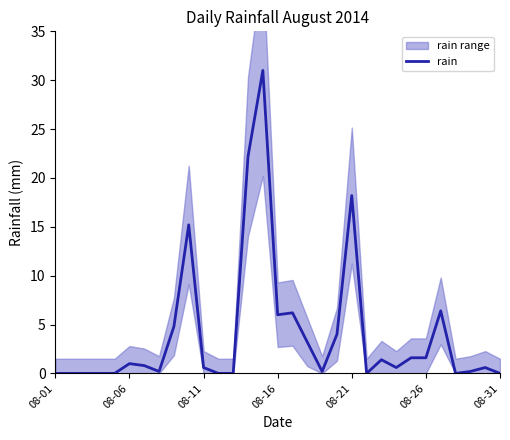

The rain series shows 7.8 at 08-16. True or false?

False